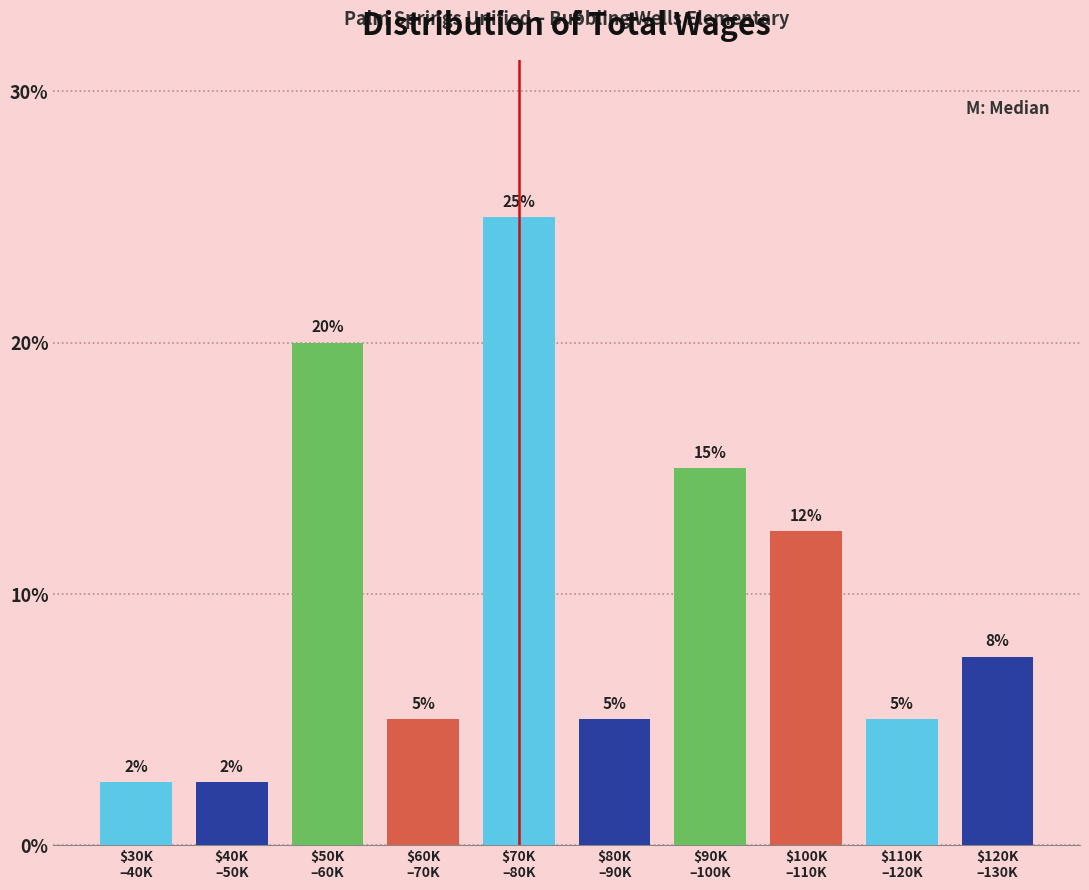

What is the smallest value displayed?

2.5